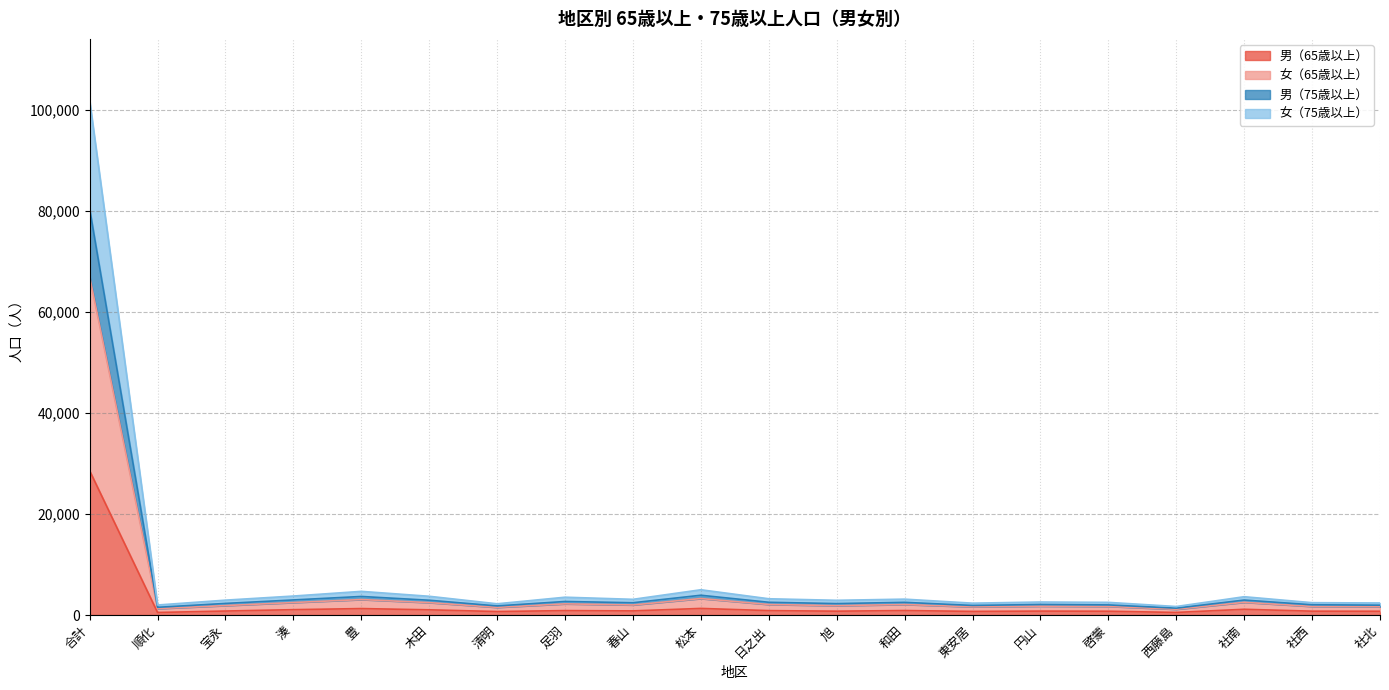

At which category is the sum across all series the highest?

合計